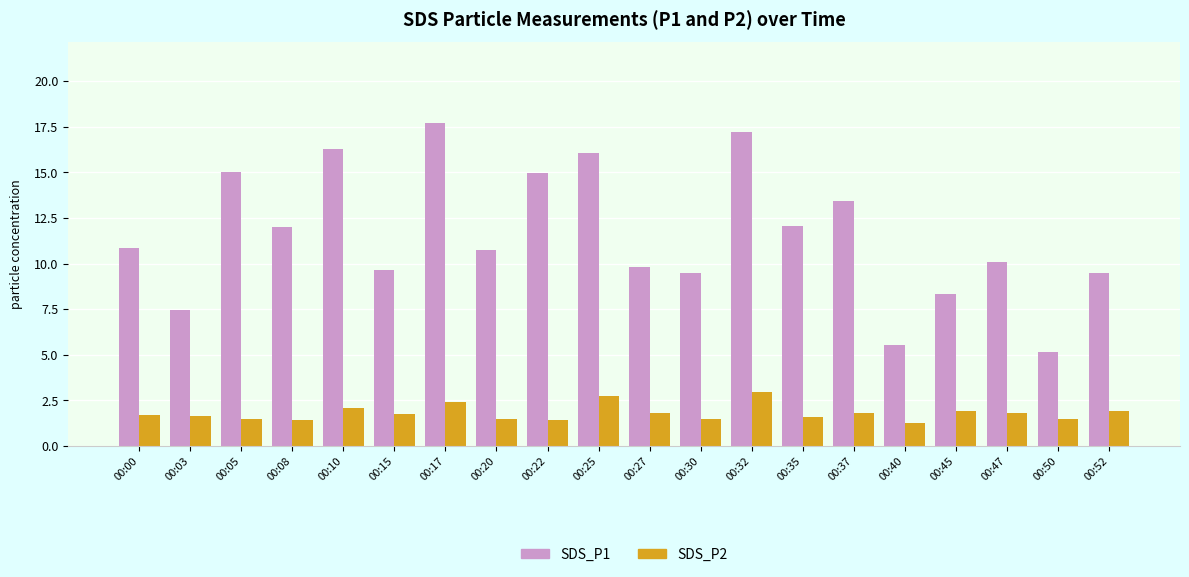

What is the value of the SDS_P1 bar at the 2nd from the left?

7.4